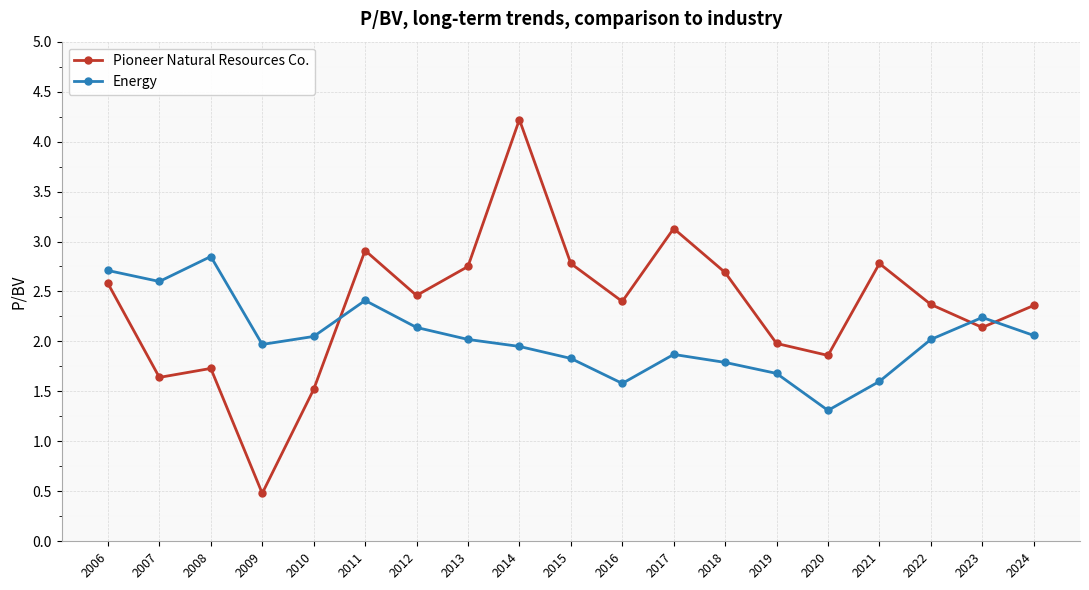

At which category is the sum across all series the highest?

2014